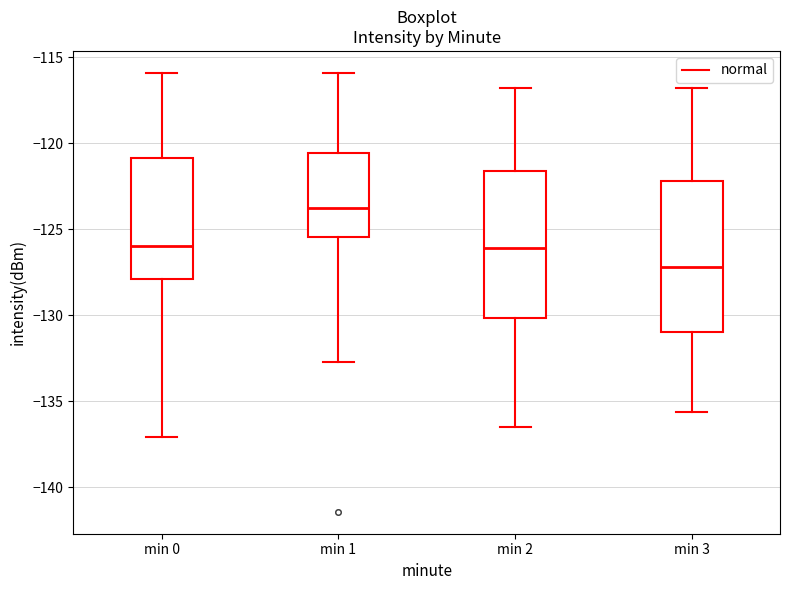

Reading left to right, transcribe this box plot: for each box, give where its median line is, the range the box spans, and where its two whiskers end, as read against the y-axis. The values are not printed on the chart, so give them approximately, as read against the axis.

min 0: median -126.0, box -128.0 to -121.0, whiskers -137.0 to -116.0
min 1: median -123.5, box -125.5 to -120.5, whiskers -132.5 to -116.0
min 2: median -126.0, box -130.0 to -121.5, whiskers -136.5 to -117.0
min 3: median -127.0, box -131.0 to -122.0, whiskers -135.5 to -117.0